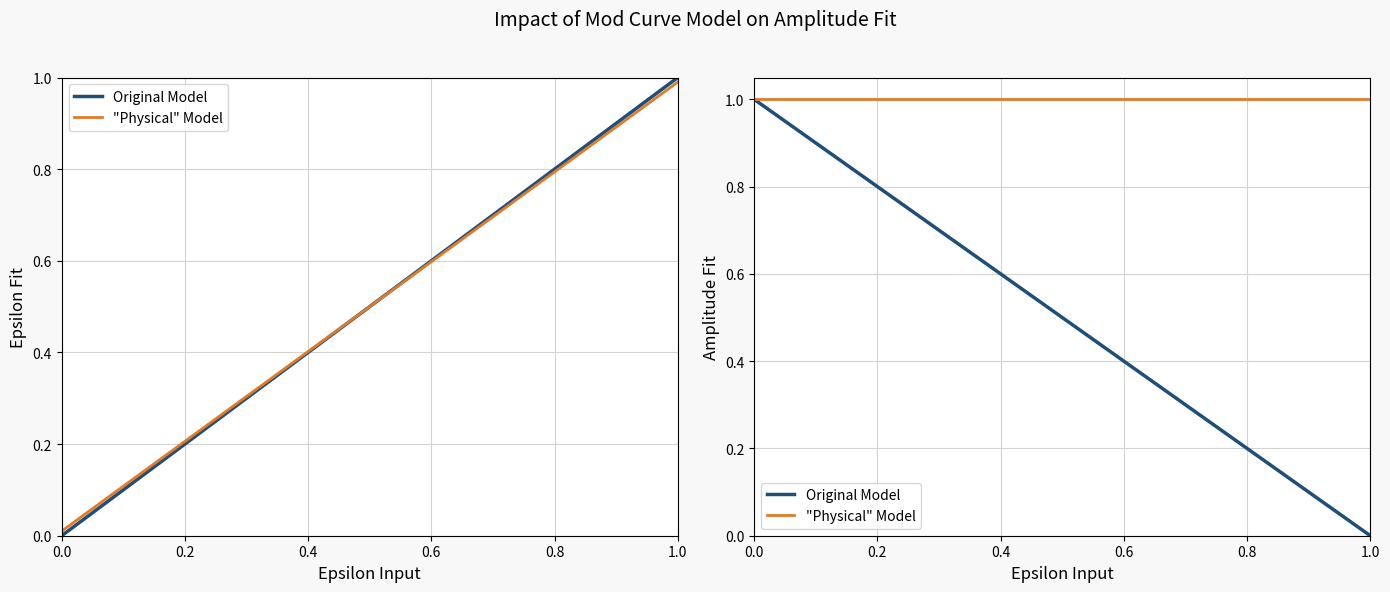

List the series in order of their overall mean, highest first.

"Physical" Model, Original Model